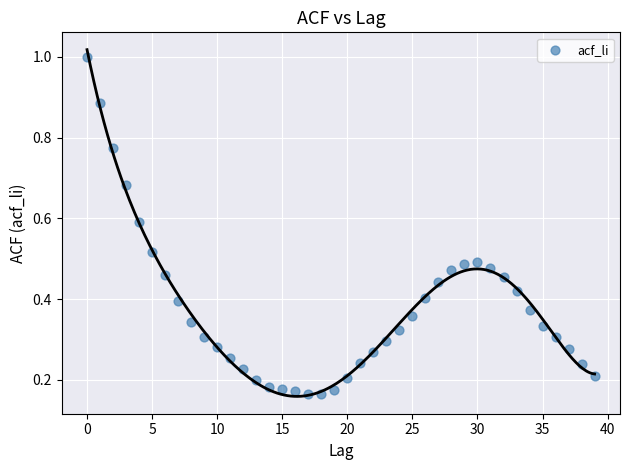

How many points are shown in the scatter plot?

40